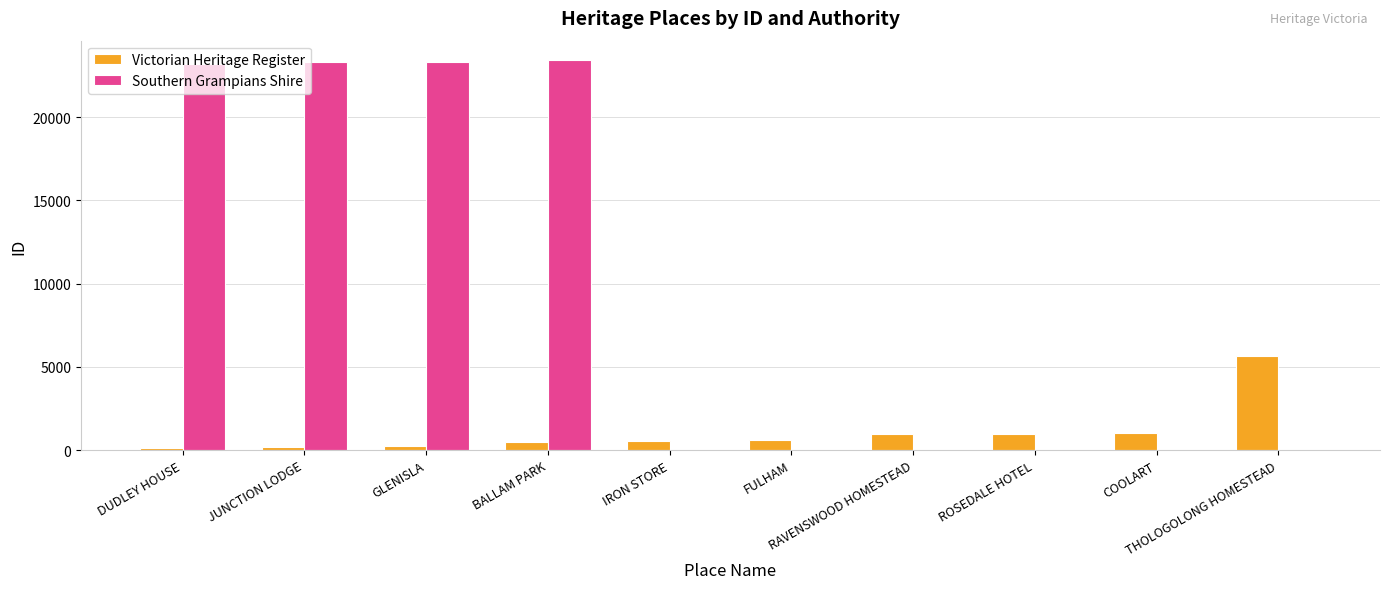

What is the maximum value for Victorian Heritage Register?

5629